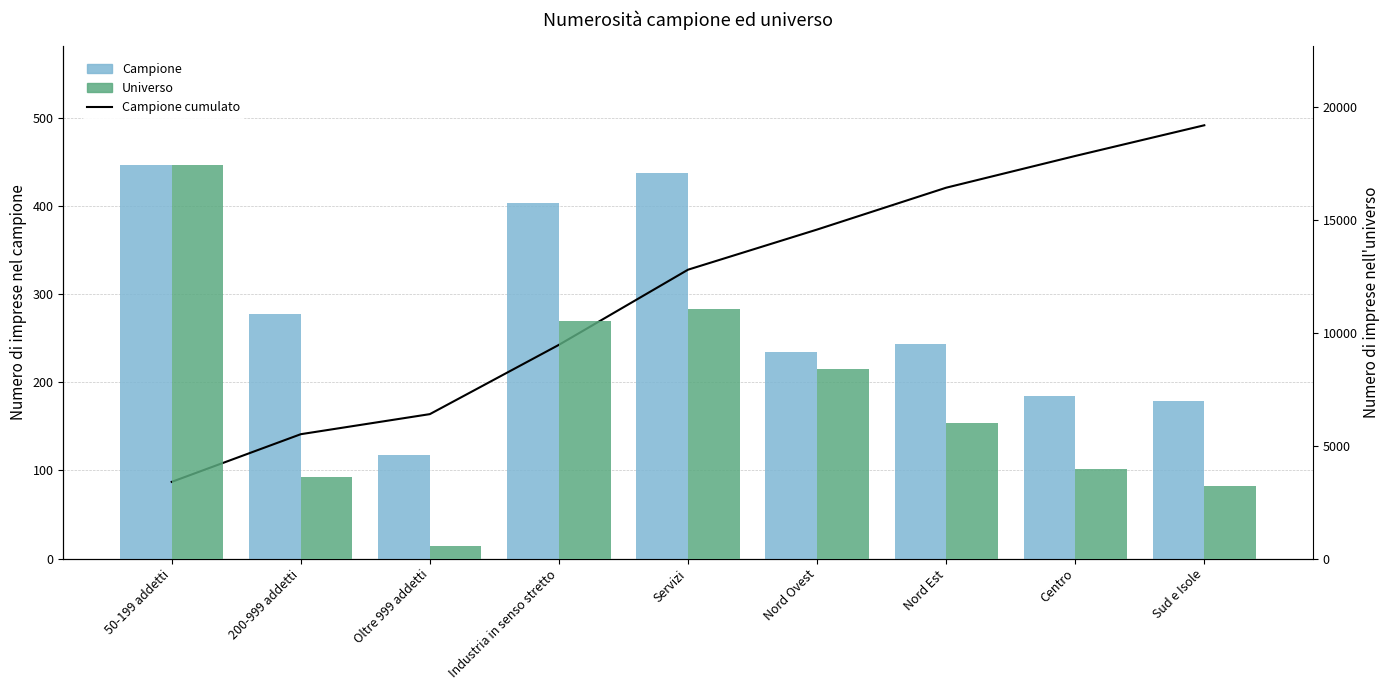

What are all the series names shown in the legend?

Campione cumulato, Campione, Universo